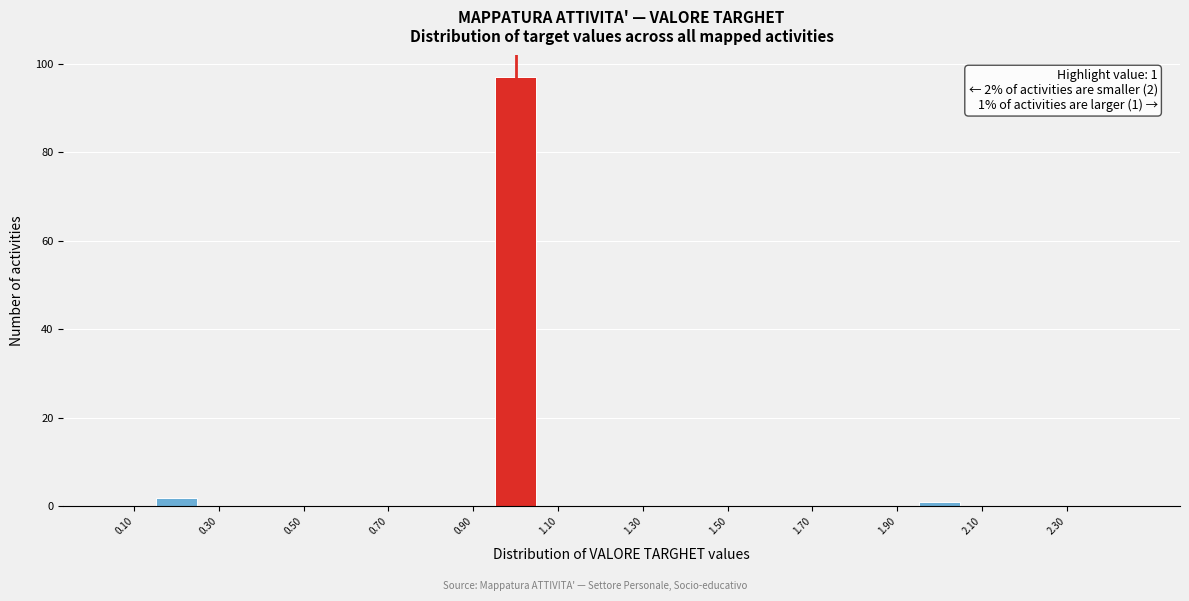

Over which range of the x-axis is the bar tallest?

0.95 to 1.05